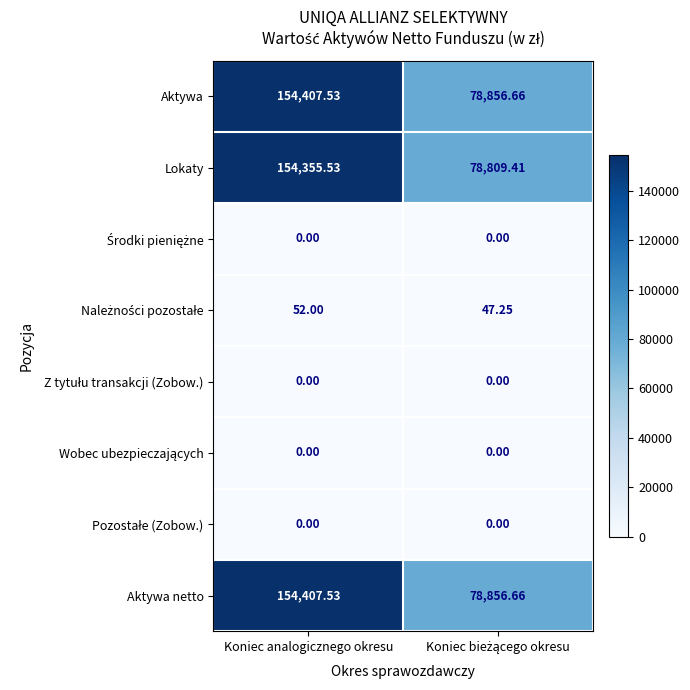

At which category is the sum across all series the highest?

Koniec analogicznego okresu